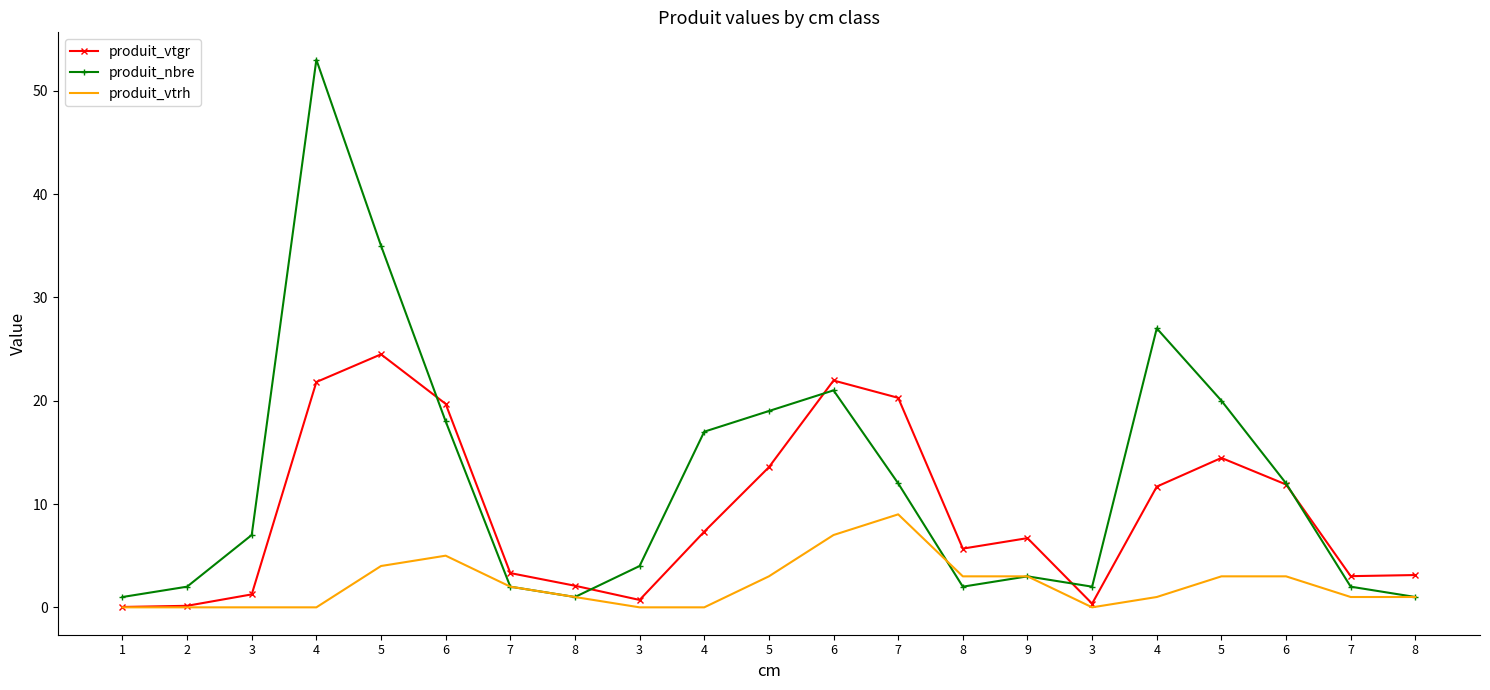

True or false: produit_vtgr and produit_vtrh intersect in this chart.

False